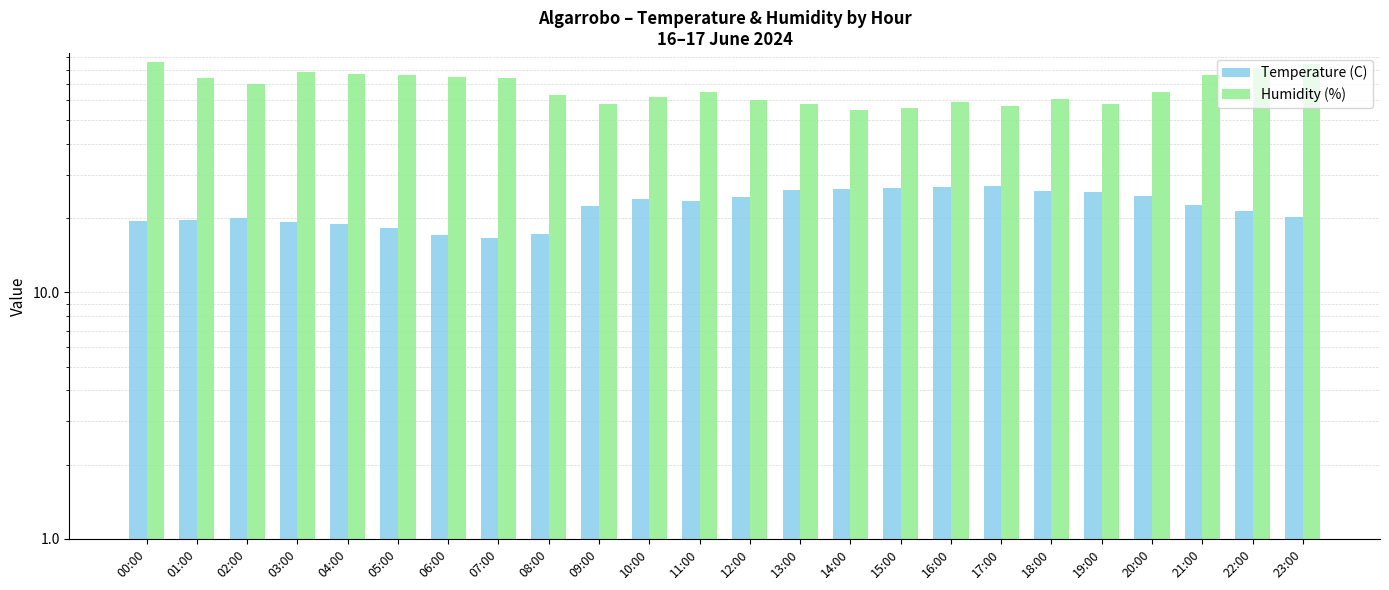

What is the sum of all Humidity (%) values?

1628.0